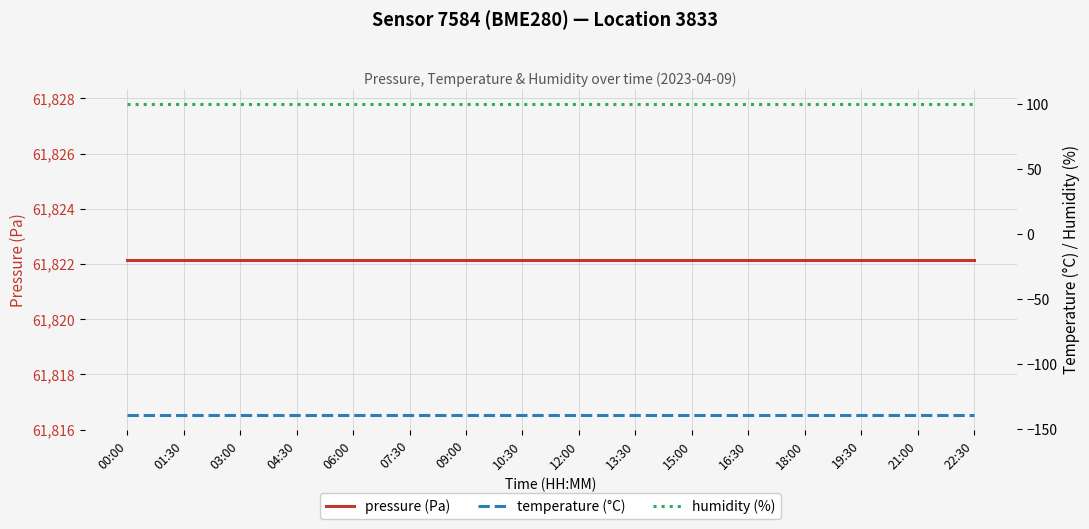

Read the humidity (%) value at 22:30.

100.0